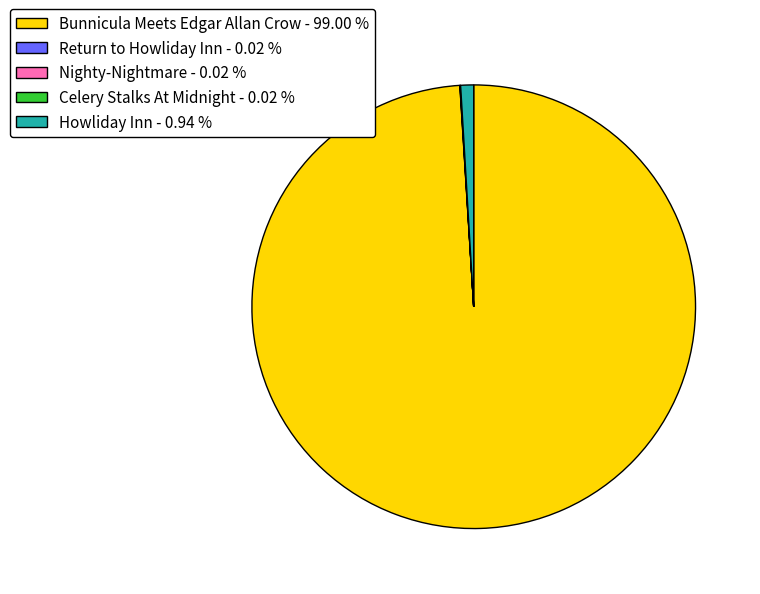

Does any single category account for the majority?

Yes